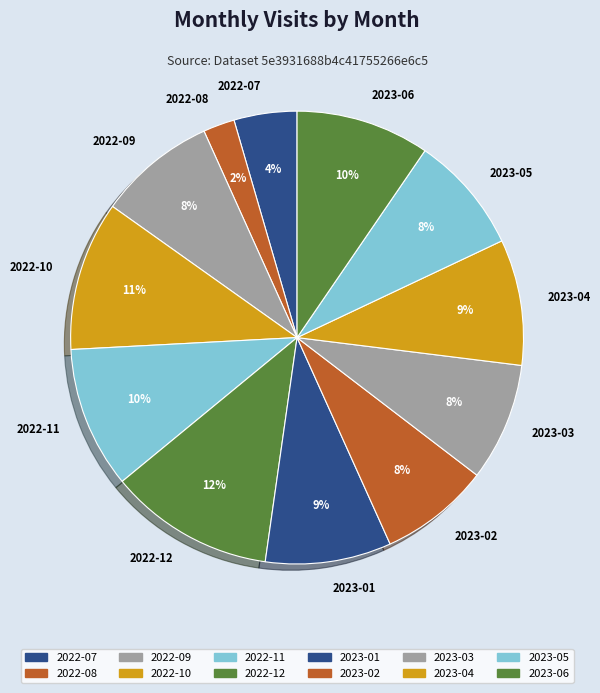

Between 2023-05 and 2023-04, which is larger?

2023-04